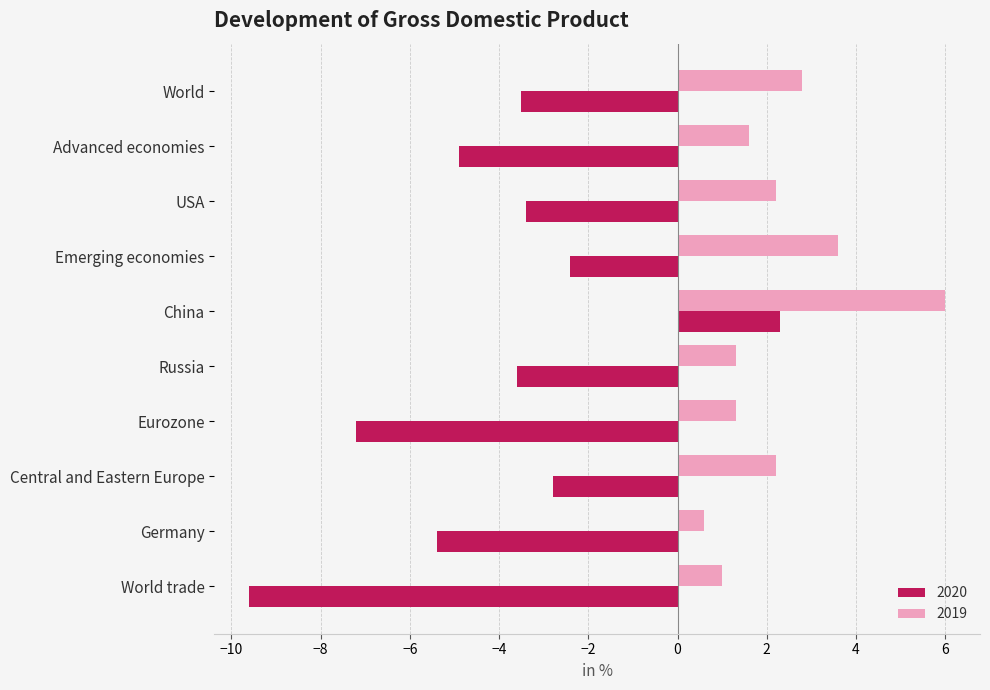

Which series has the largest range (max minus min)?

2020